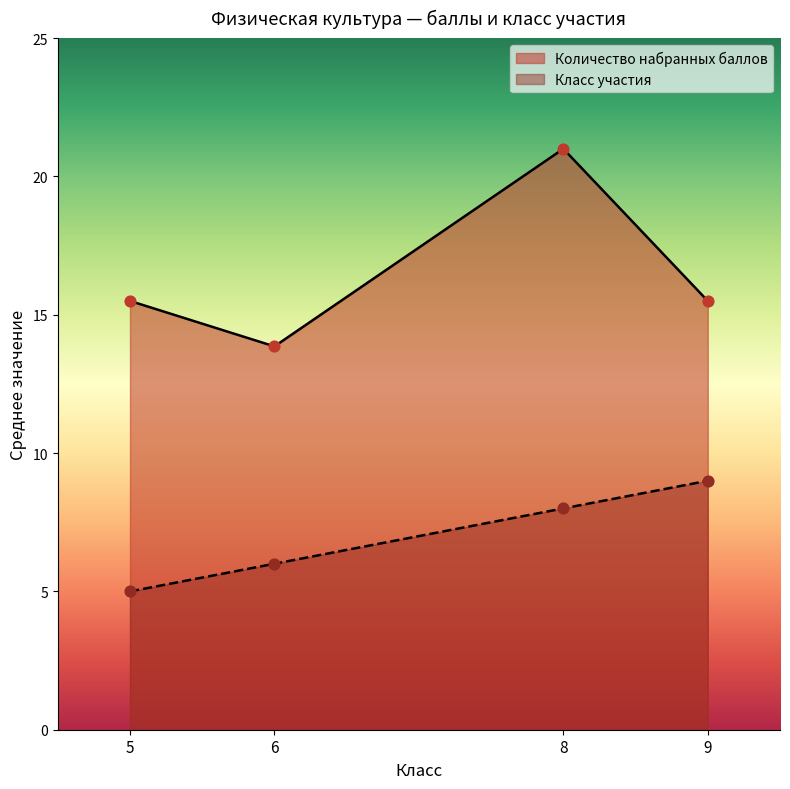

At which category is the sum across all series the highest?

8